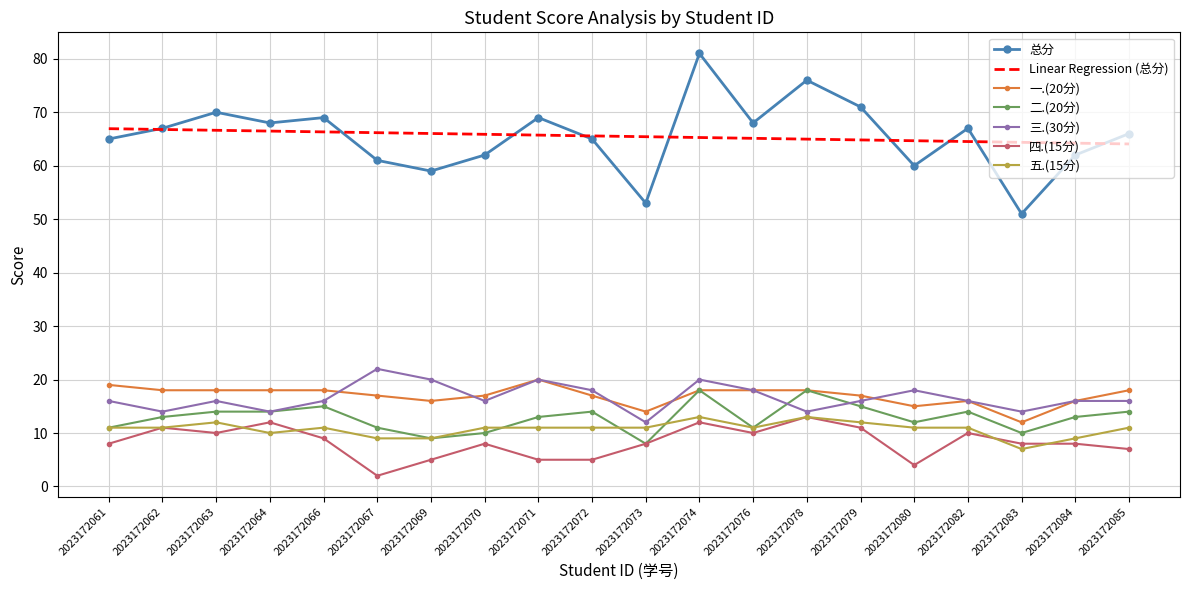

True or false: 总分 and 四.(15分) cross at least once.

False